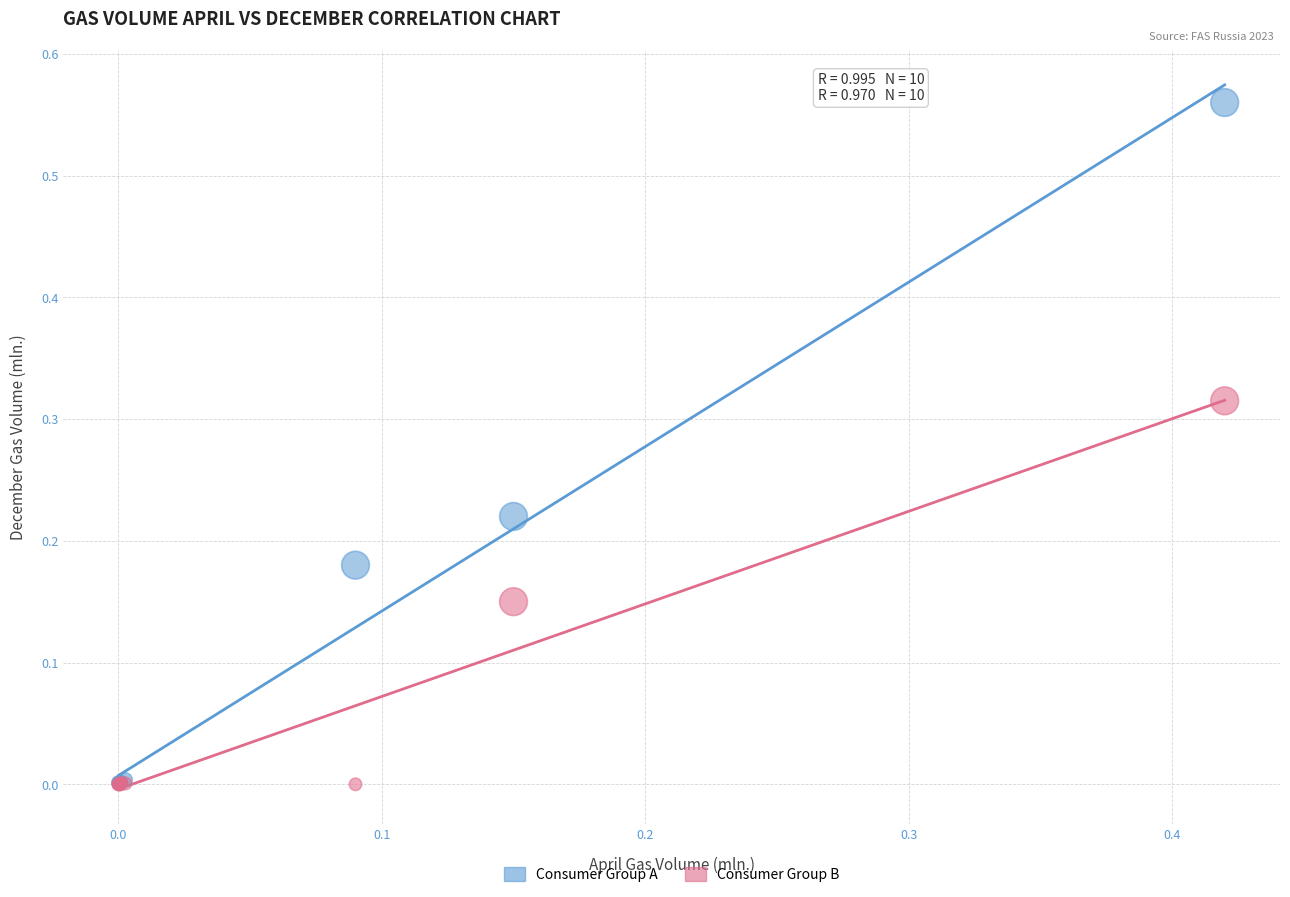

Which series contains the highest Y value?

Consumer Group A